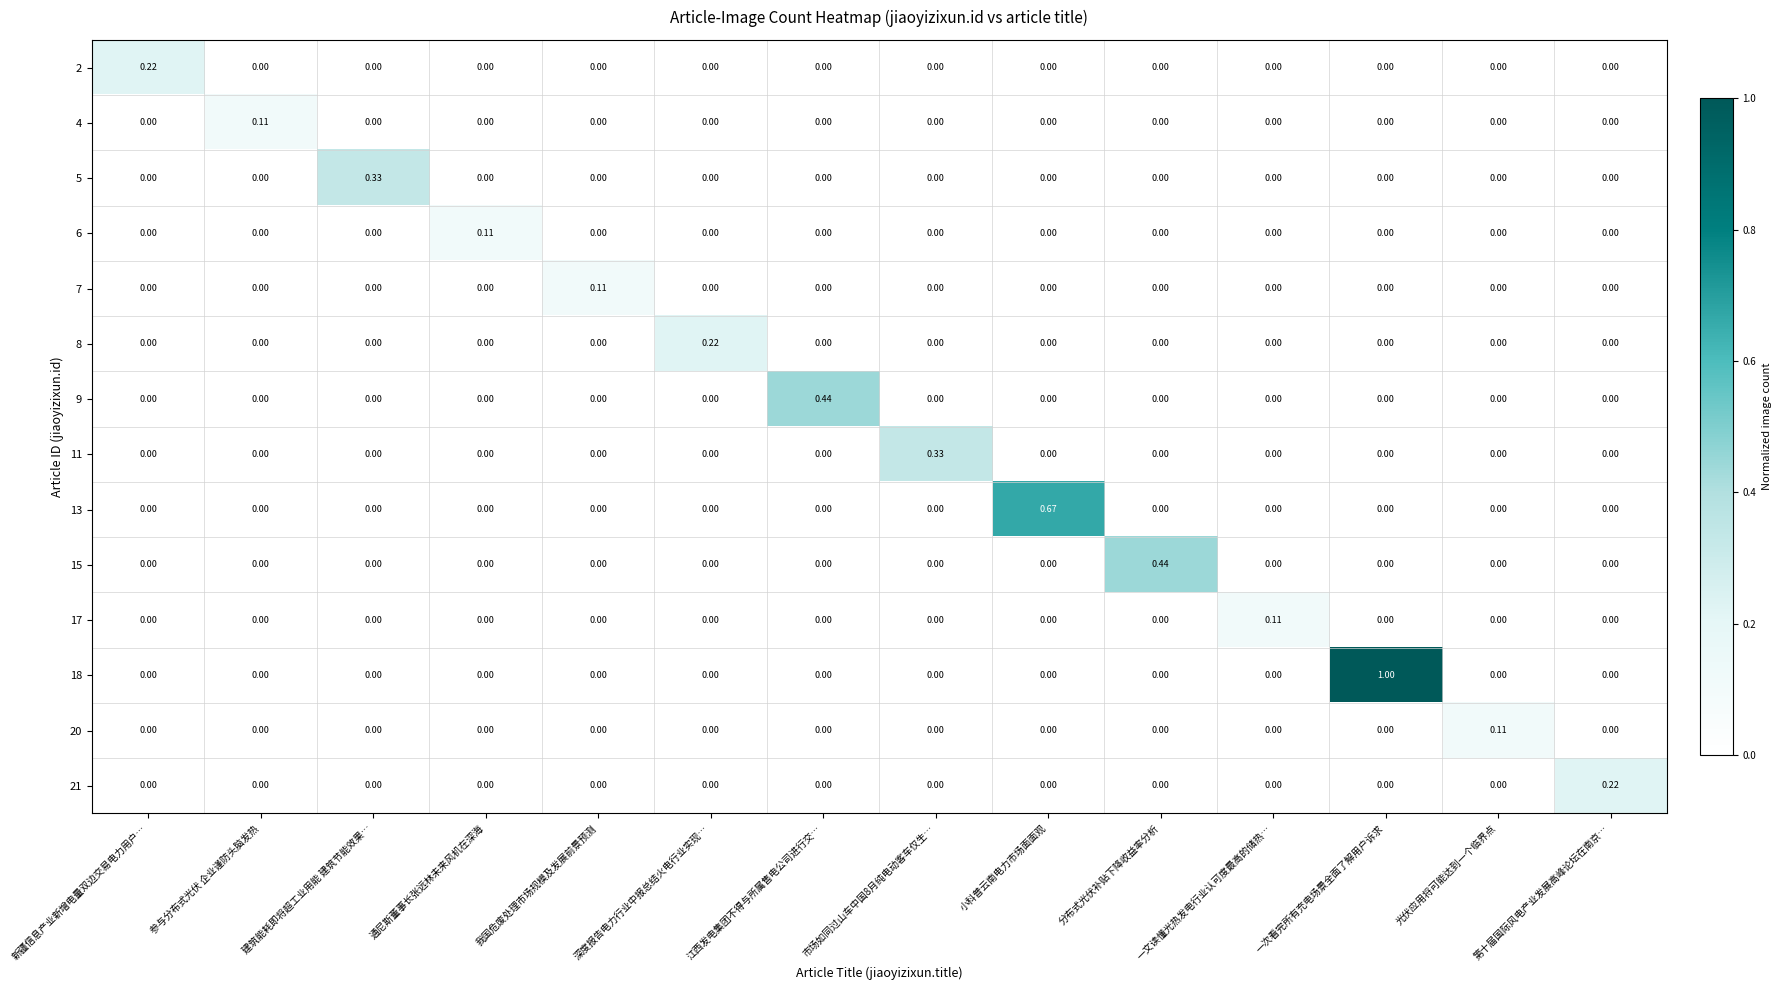

At which category is the sum across all series the highest?

一次看完所有充电场景全面了解用户诉求